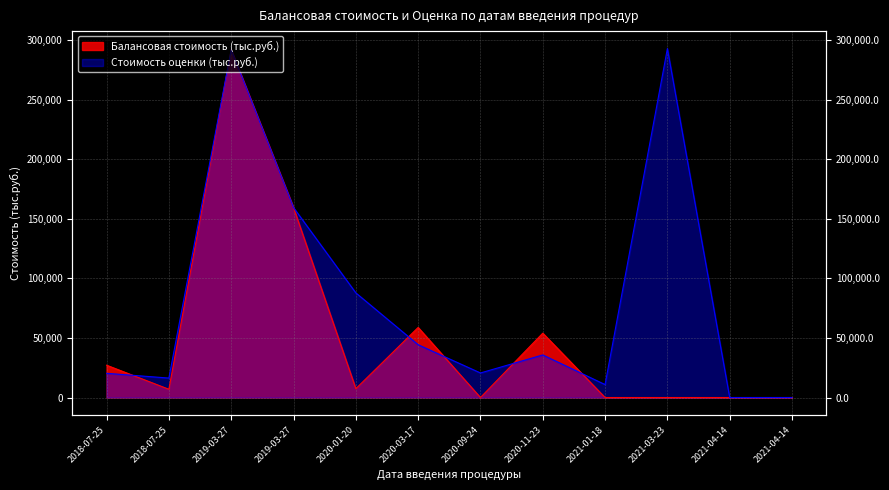

At which category does Балансовая стоимость (тыс.руб.) reach its first local valley?

2018-07-25